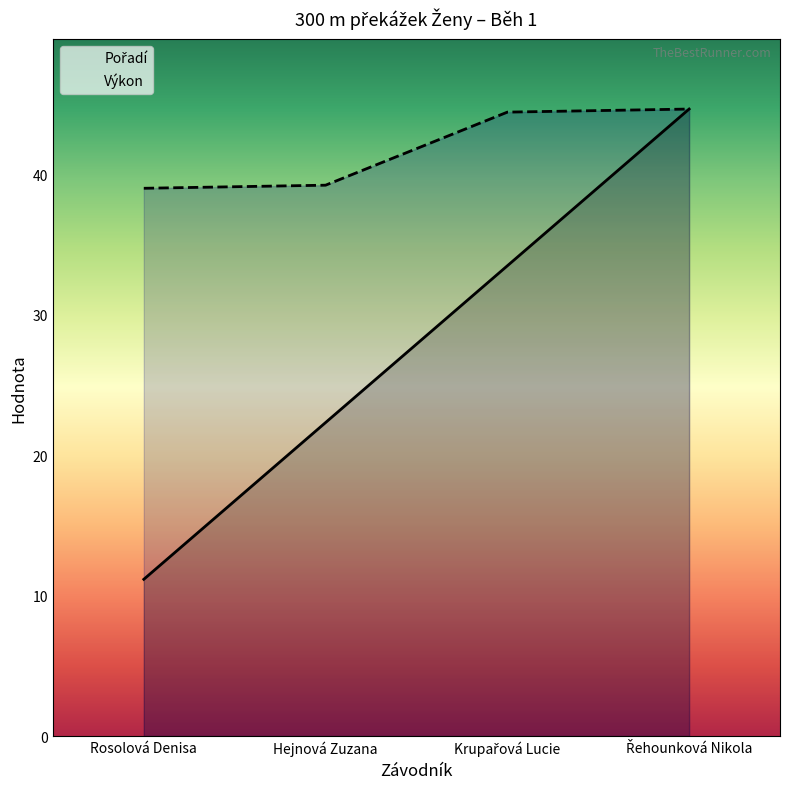

True or false: Výkon and Pořadí cross at least once.

False